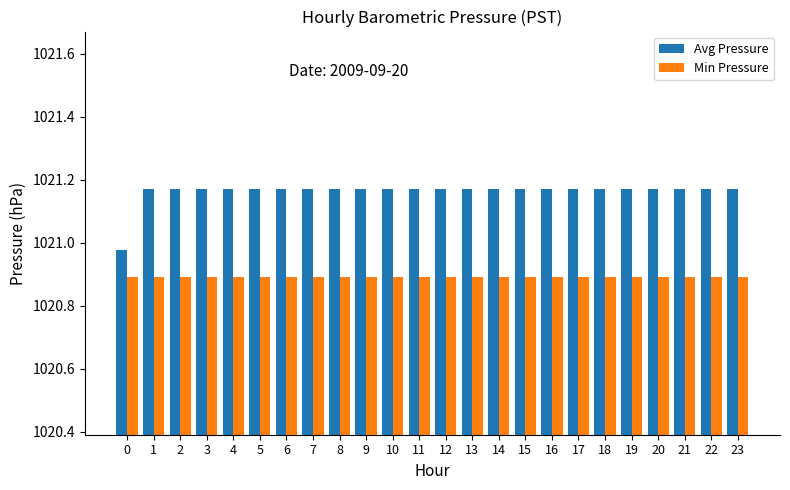

What is the average value of the Min Pressure series?

1020.9